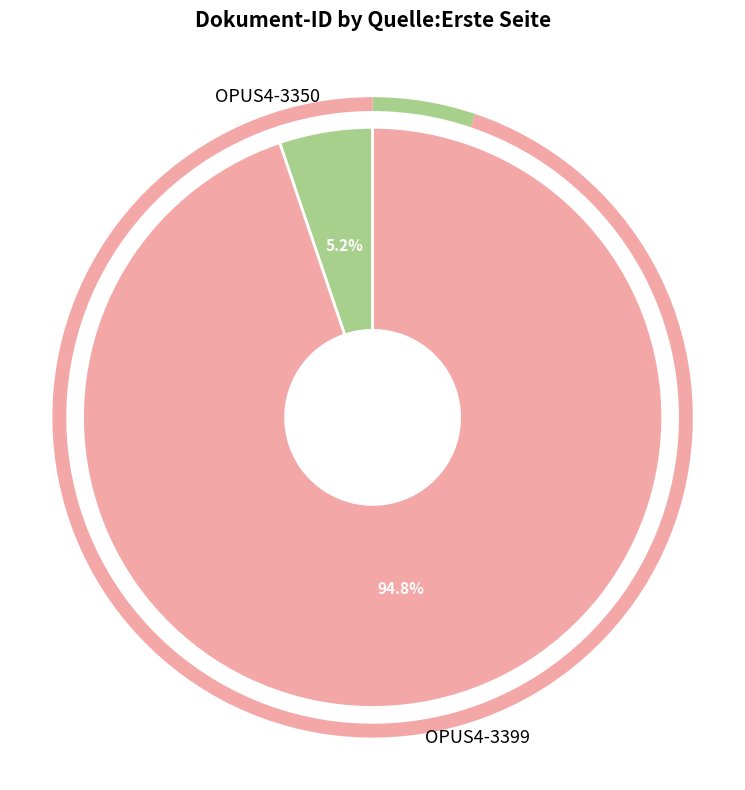

How many segments does this pie chart have?

2